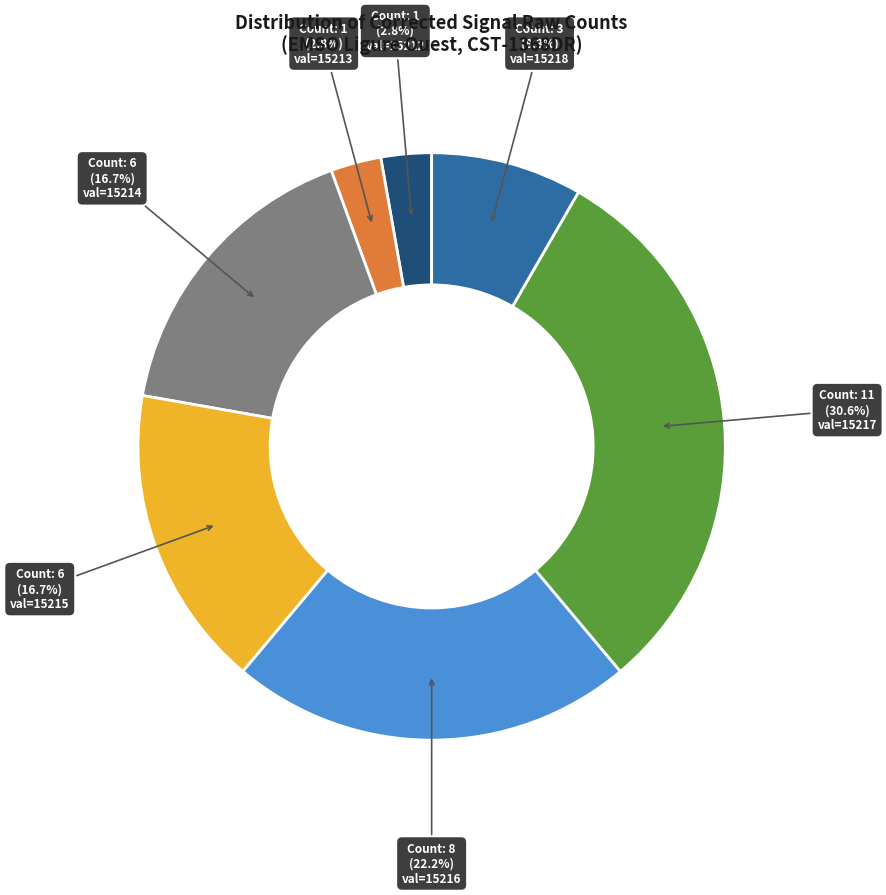

Is there any slice that represents more than half of the pie?

No